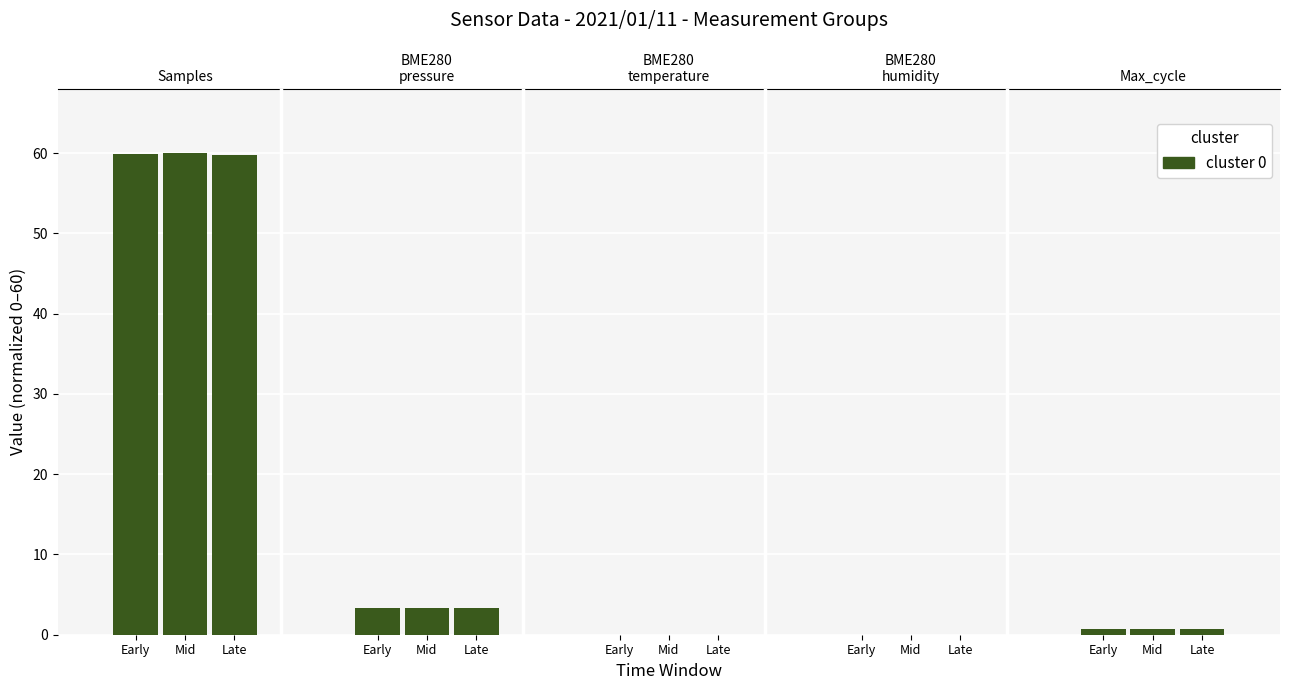

List the labels in order of value, largest first.

Mid, Early, Late, Early, Mid, Late, Late, Mid, Early, Early, Mid, Late, Late, Mid, Early